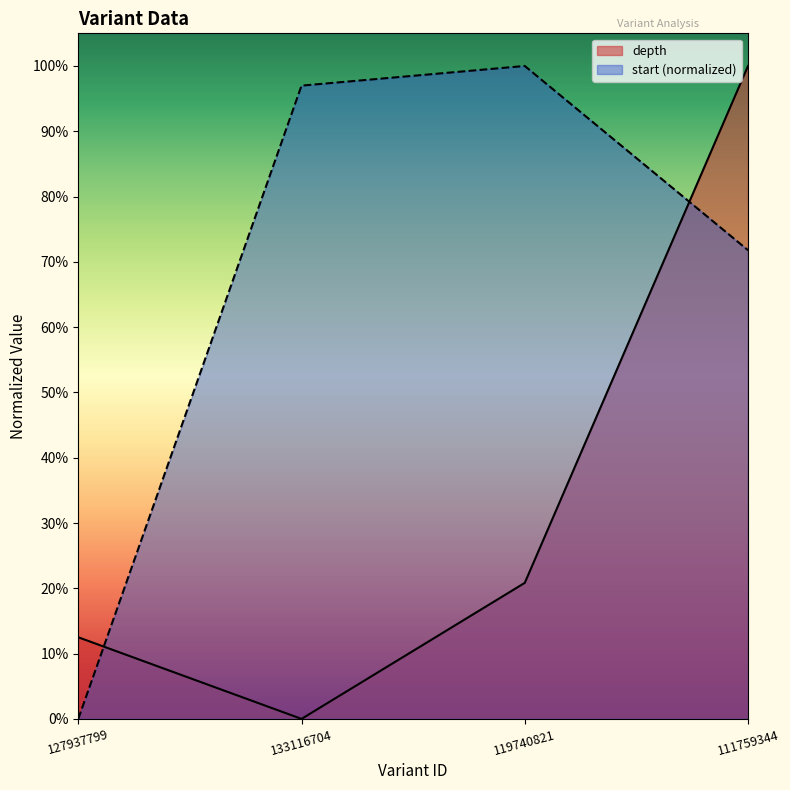

How many lines are shown in the chart?

2